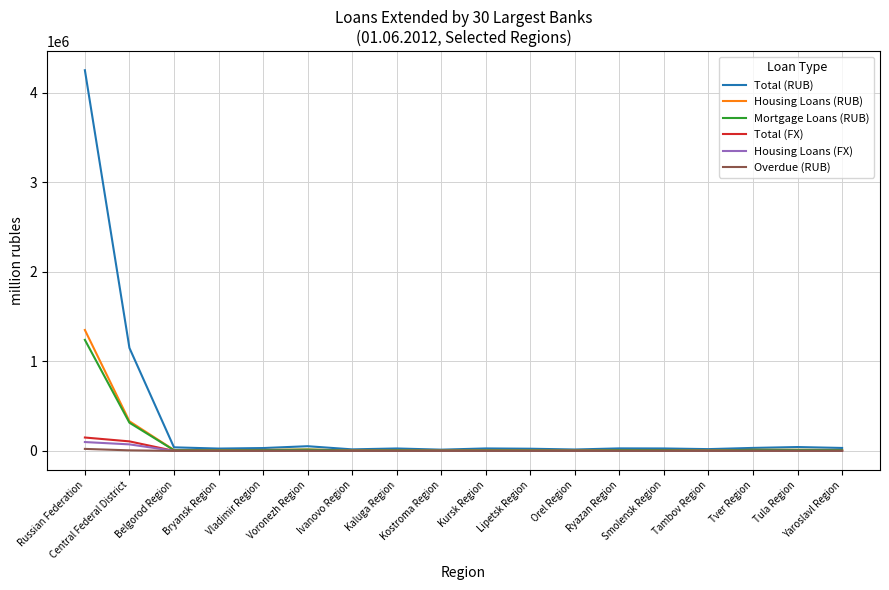

In Mortgage Loans (RUB), how many points are higher than both neighbors (excluding endpoints)?

5